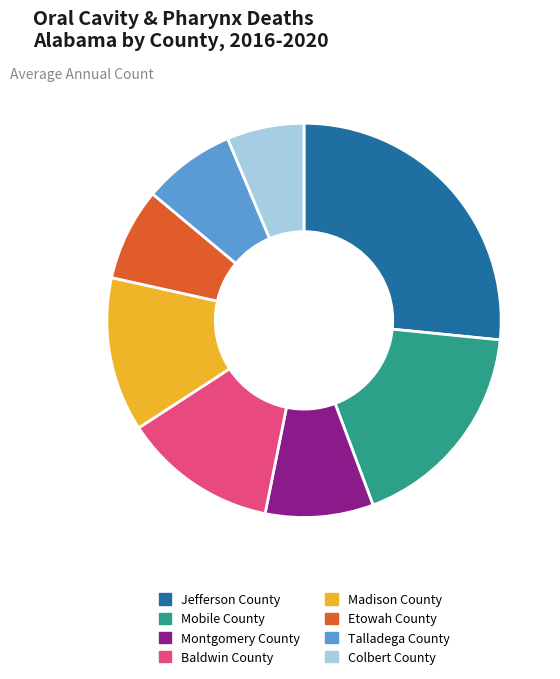

What percentage is the Talladega County slice, to the nearest percent?

8%